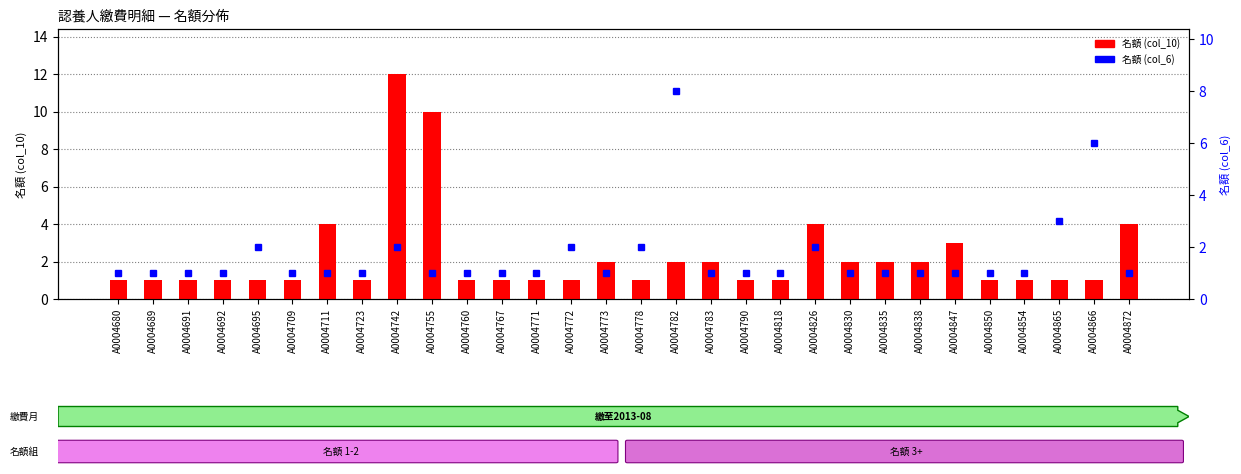

How many values in the 名額 (col_10) series exceed 1?

12